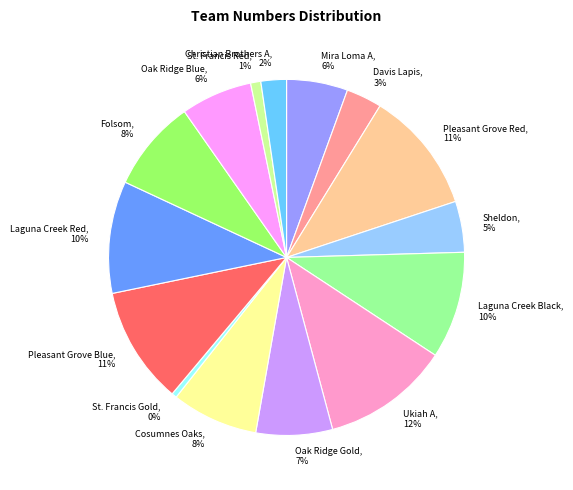

Between Oak Ridge Blue and Pleasant Grove Red, which is larger?

Pleasant Grove Red